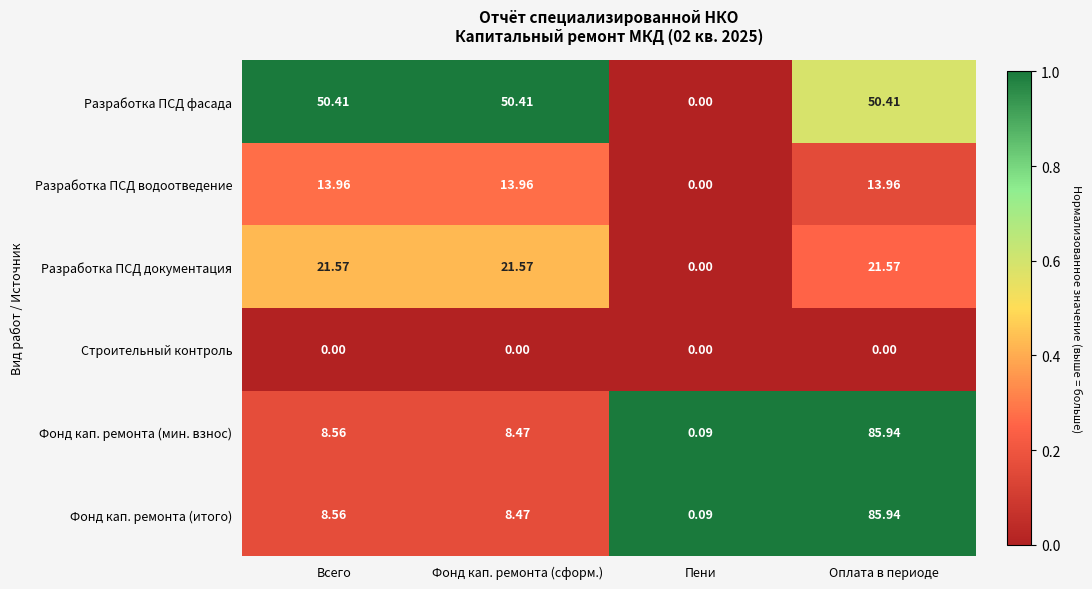

At which category is the sum across all series the highest?

Оплата в периоде